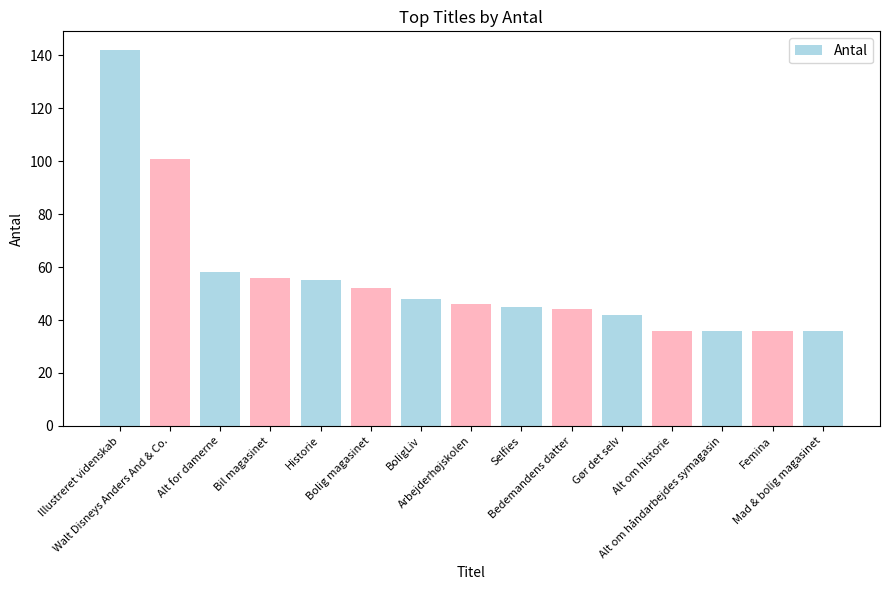

Are the bars horizontal?

No